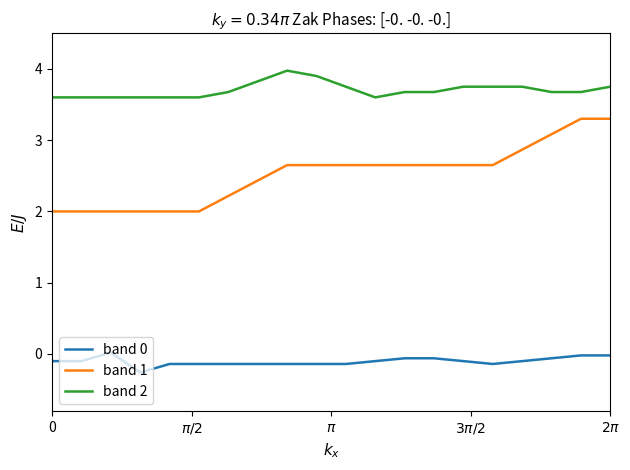

Is this an area chart (filled region under the line)?

No